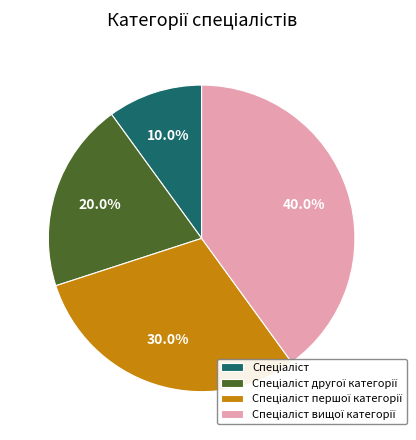

Does any single category account for the majority?

No